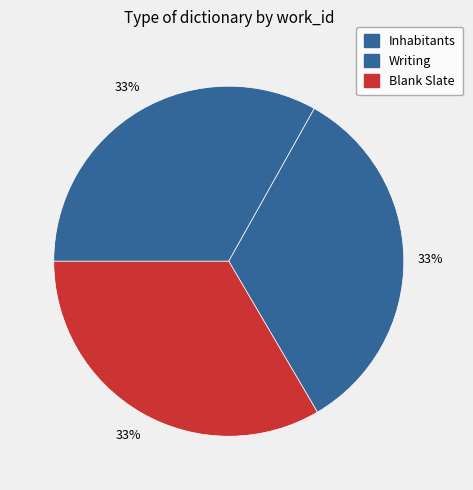

True or false: Inhabitants accounts for 41% of the total.

False